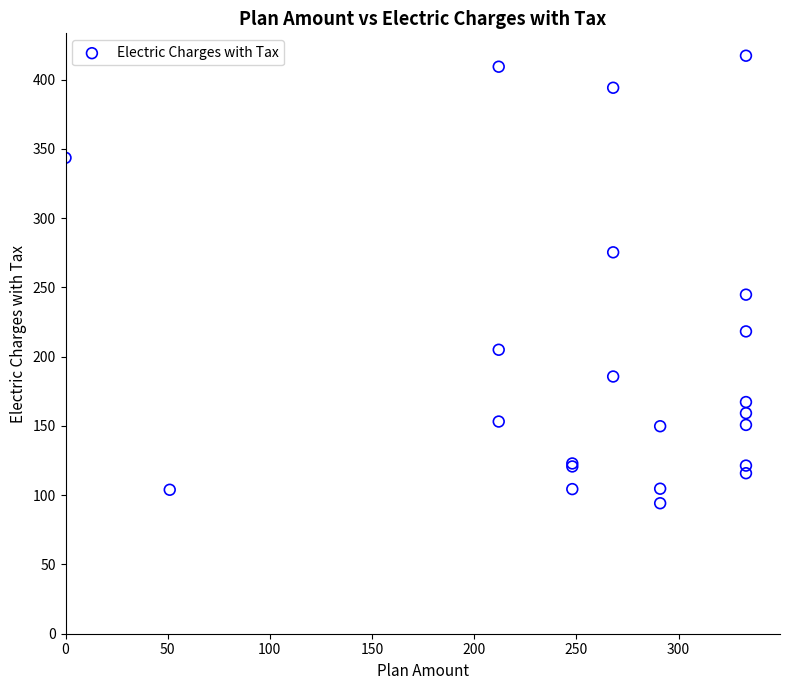

What Y value in the scatter plot is closest to 255?

244.7